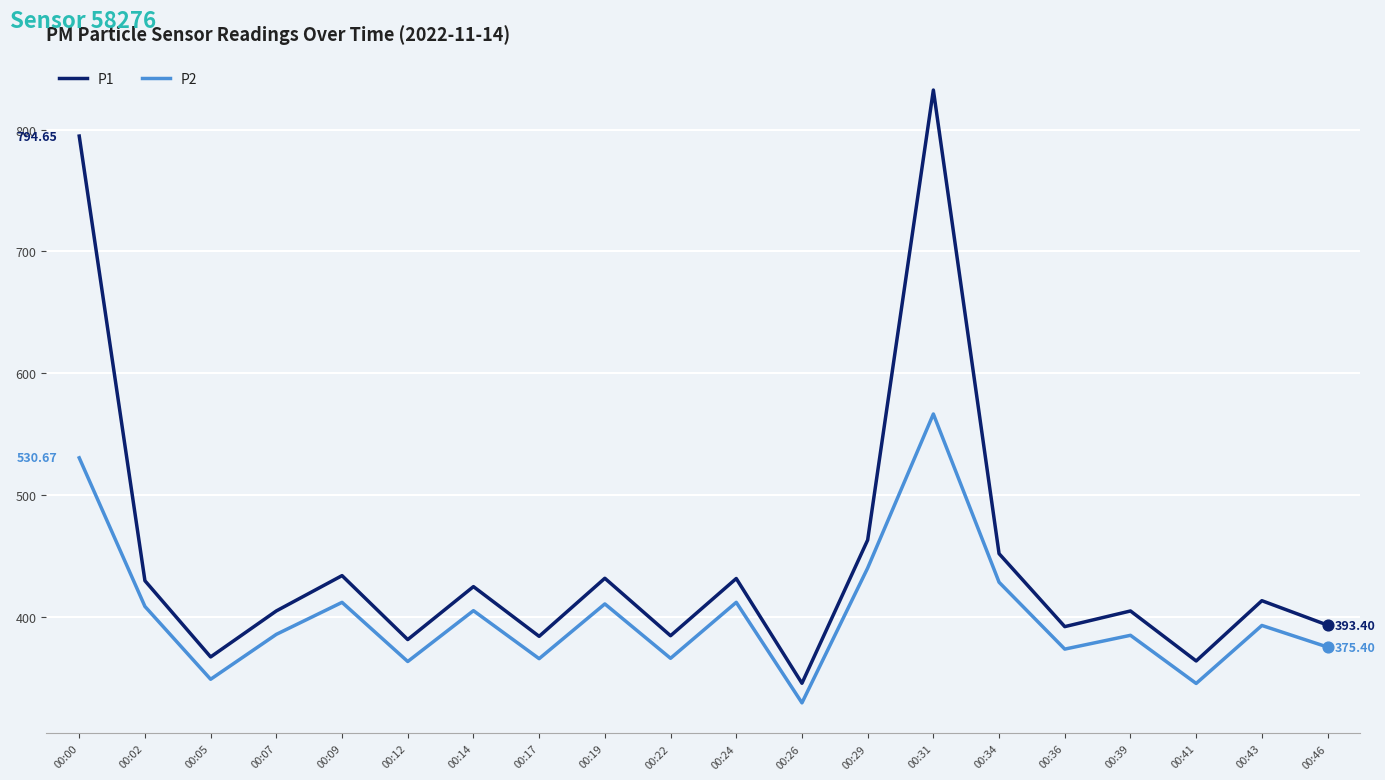

Which series has the largest range (max minus min)?

P1